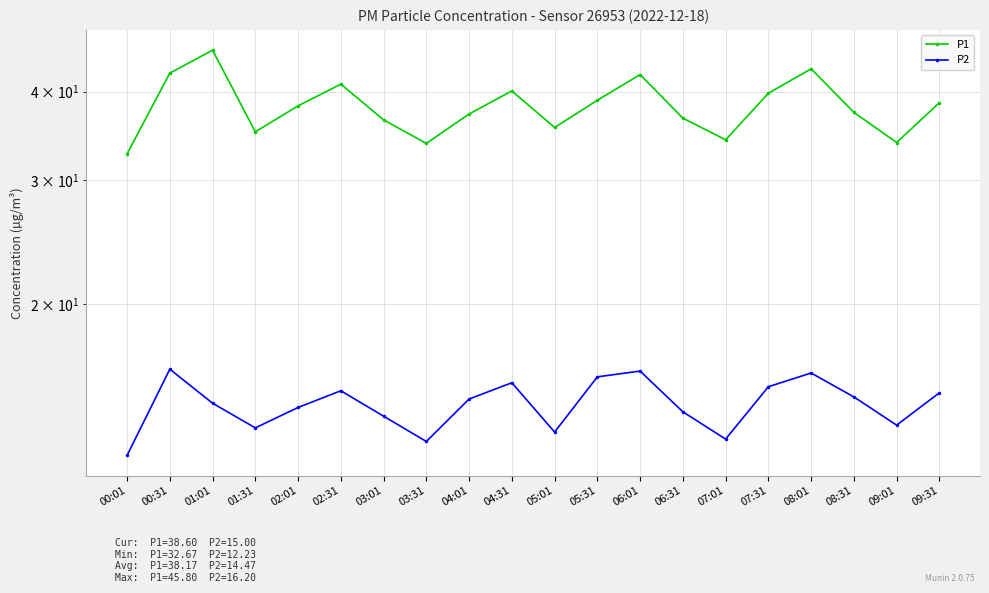

Between 00:31 and 08:31, which series saw the biggest shift?

P1